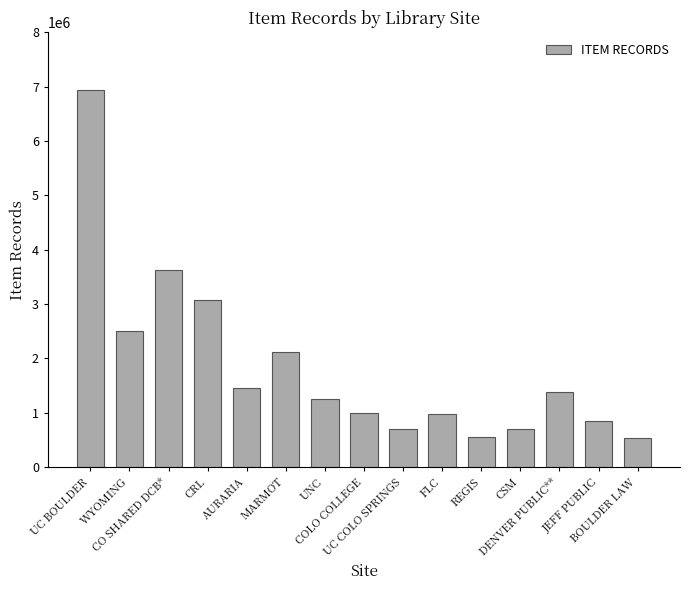

What is the difference between the maximum and minimum values?

6396260